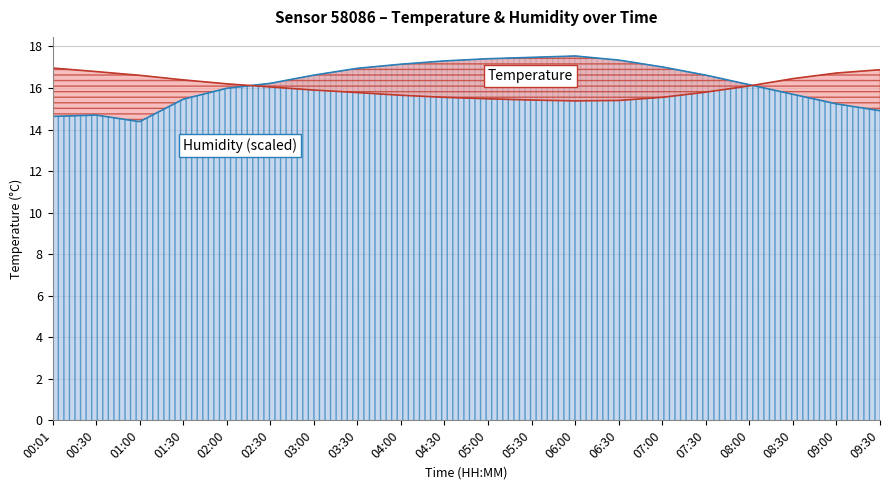

Rank the series by their maximum value, from lowest to highest.

temperature, humidity